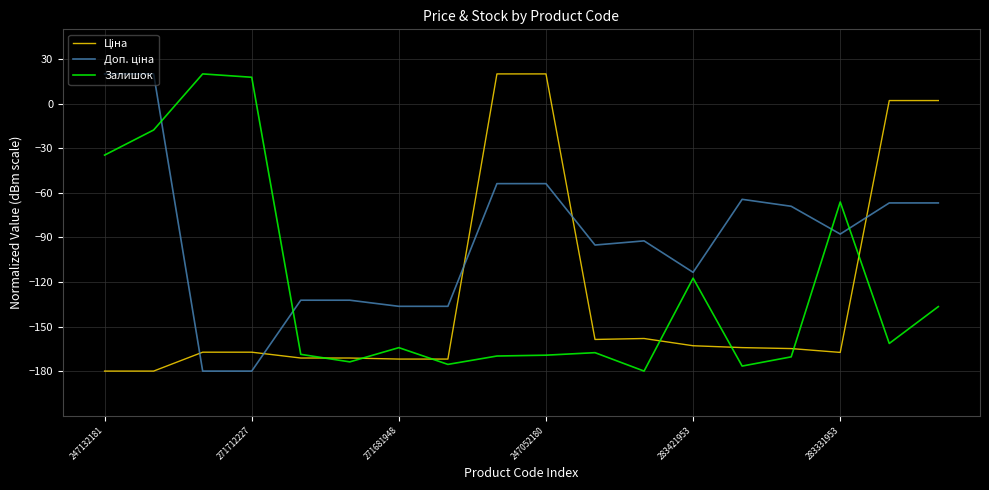

Does the chart display data point markers on the line(s)?

No